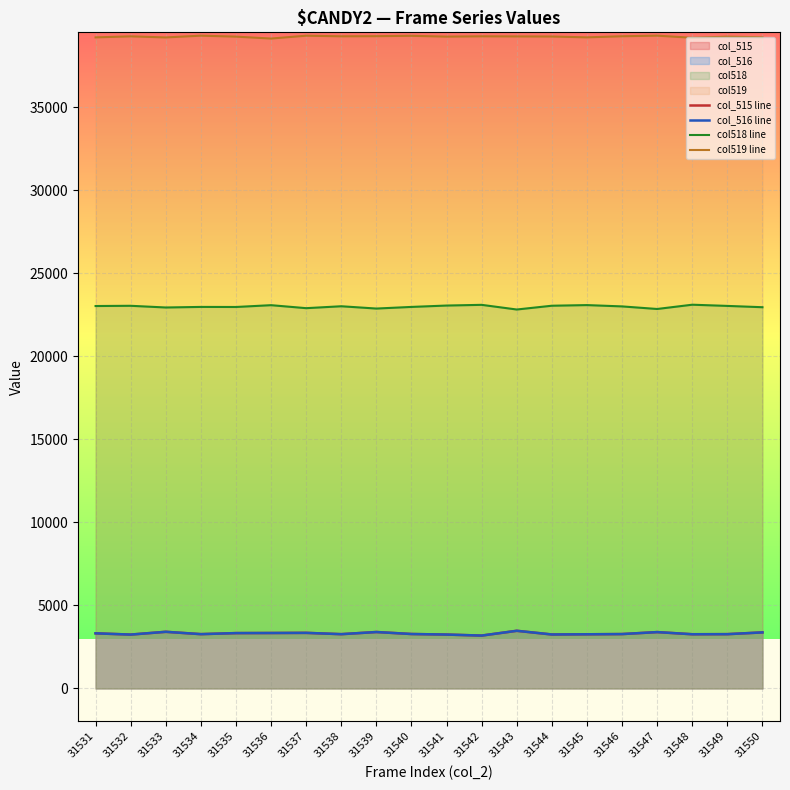

True or false: col_515 line and col519 line intersect in this chart.

False